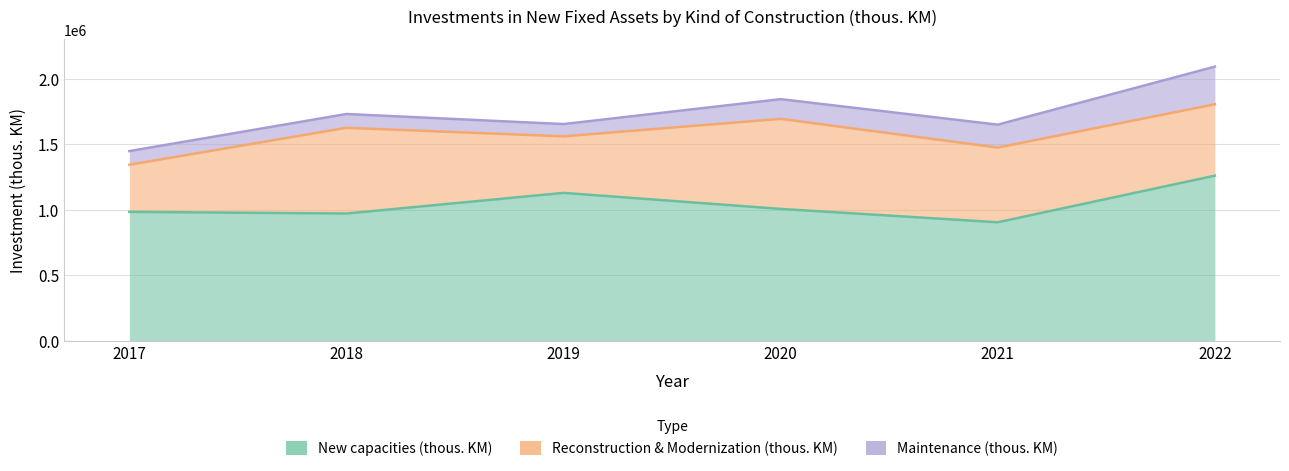

Read the Reconstruction & Modernization (thous. KM) value at 2021.

570088